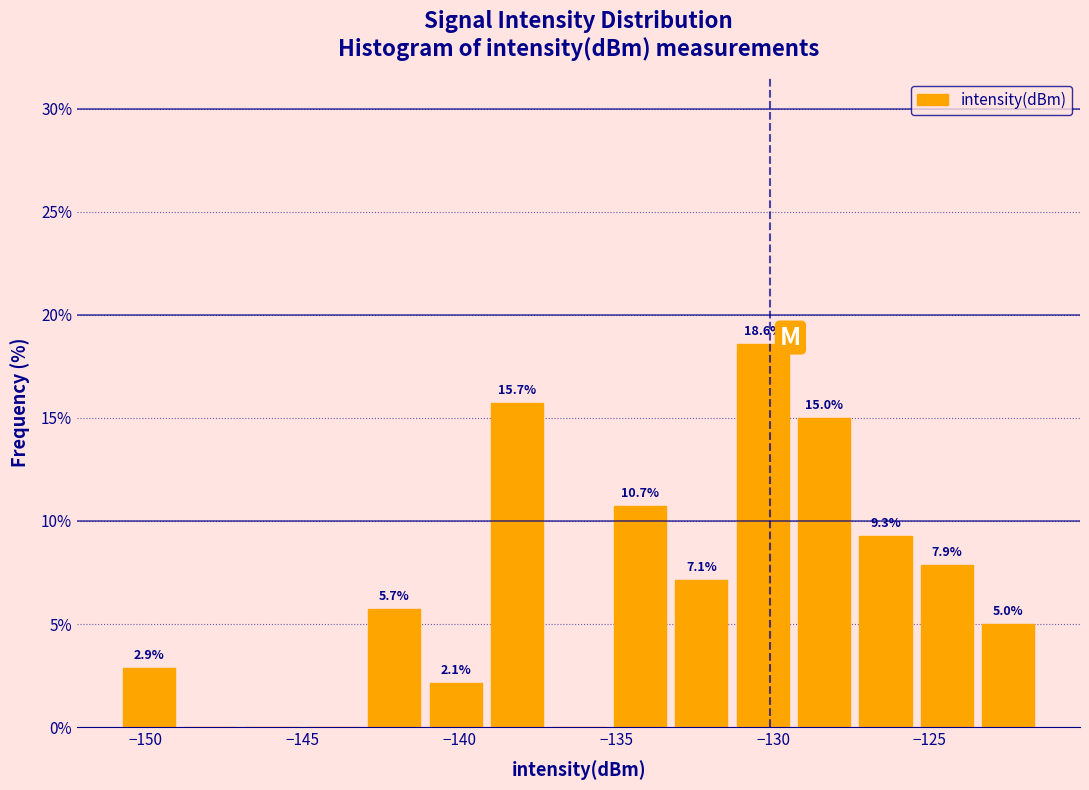

Read against the x-axis, roughly where is the centre of the tallest bar?

-130.5